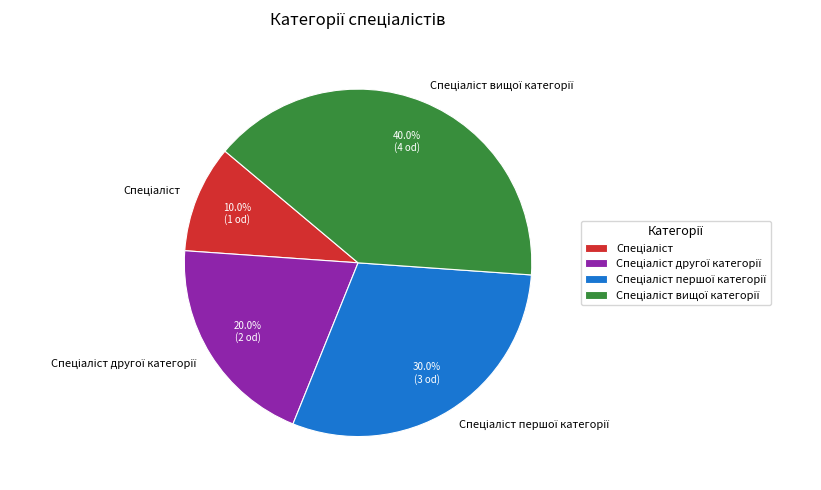

Is there a majority slice in this chart?

No